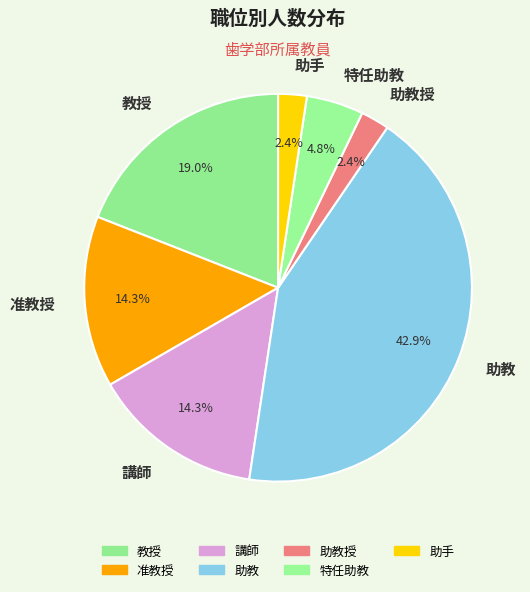

Combined, do 准教授 and 講師 account for over 50%?

No